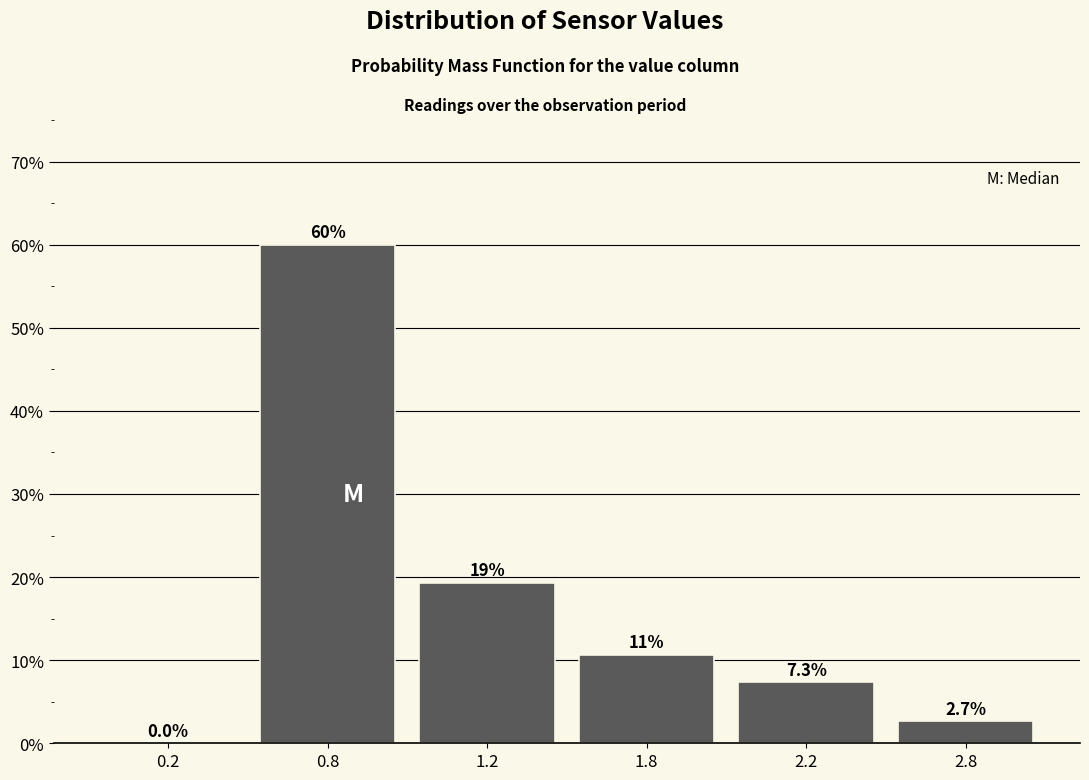

Reading left to right, transcribe all the data shown in this chart.

0.2=0.0	0.8=60.0	1.2=19.3	1.8=10.7	2.2=7.3	2.8=2.7